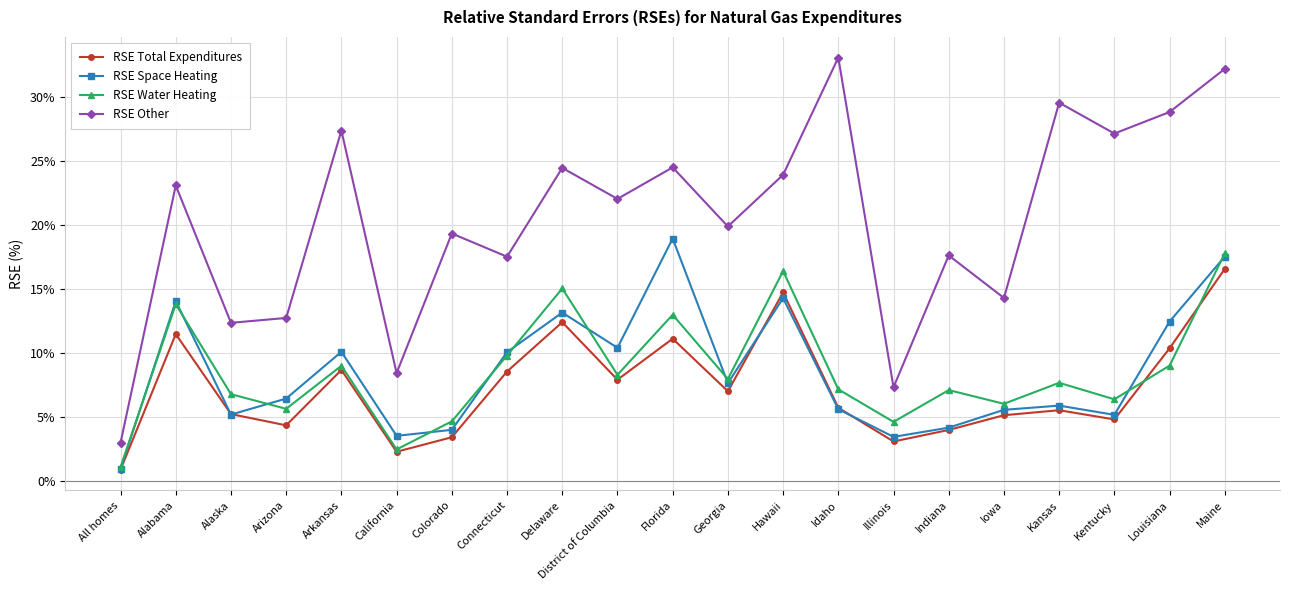

What is the difference between the maximum and second lowest values in the RSE Water Heating series?

15.3